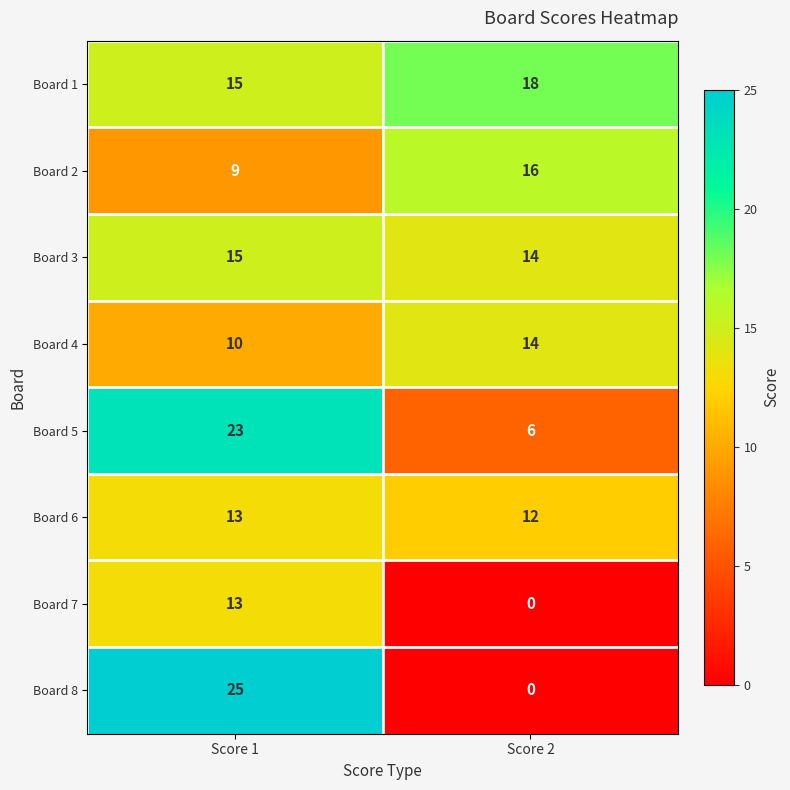

At which category does the chart reach its peak across all series?

Score 1